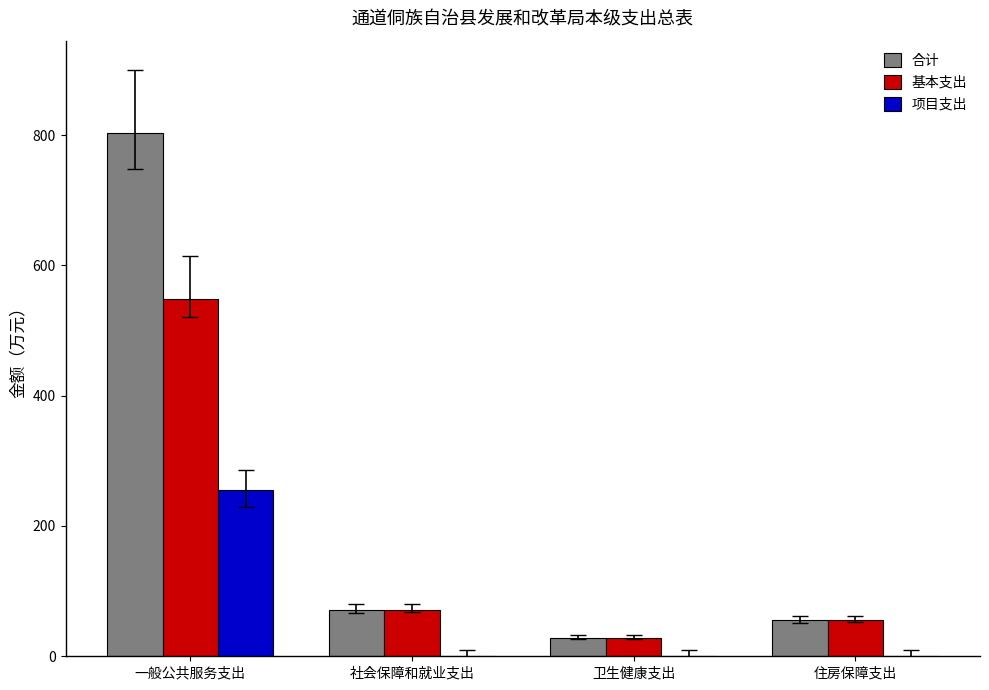

What is the sum of all 合计 values?

958.8